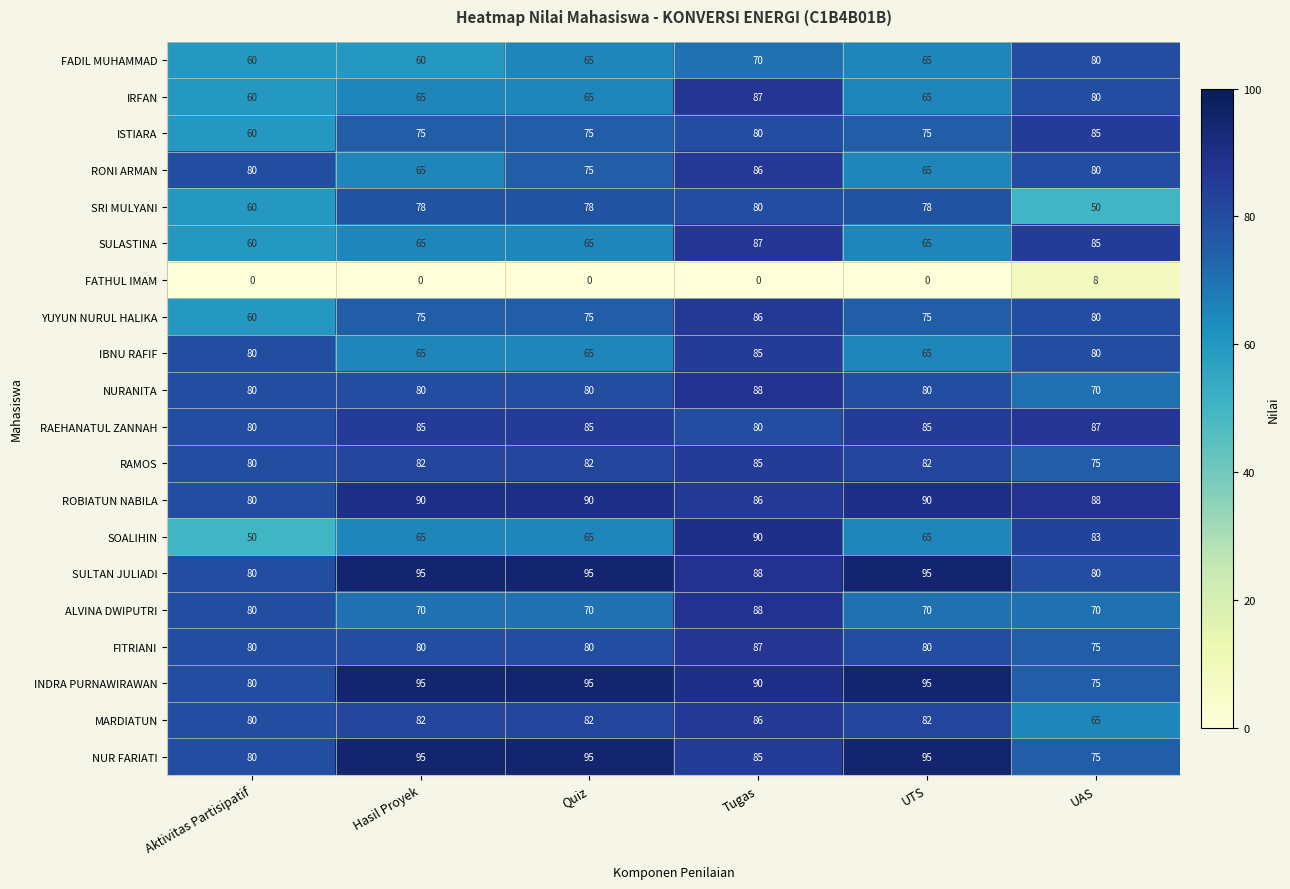

What is the difference between the maximum and second lowest values in the MARDIATUN series?

6